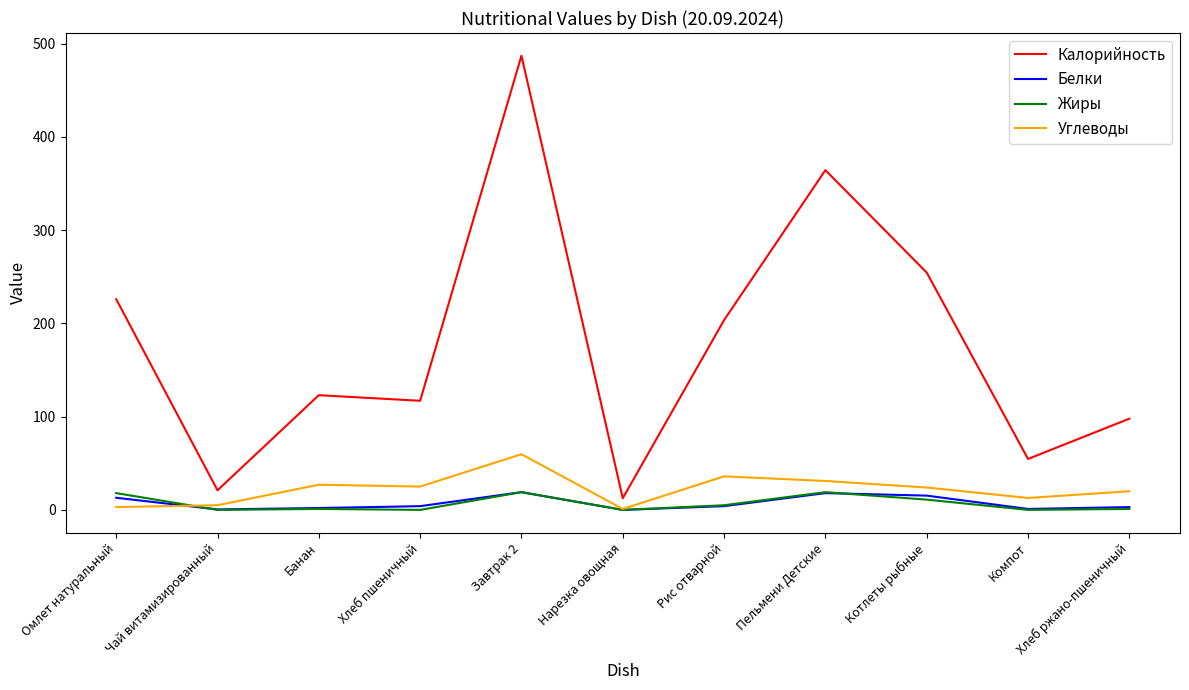

Does the chart have visible grid lines?

No